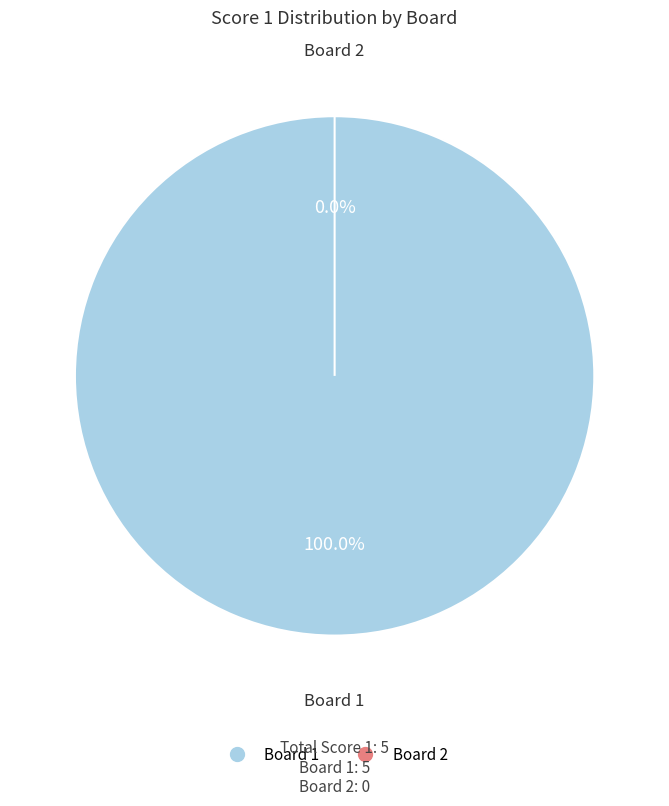

To the nearest percent, what is the difference between the 2 and 1 slice percentages?

100%